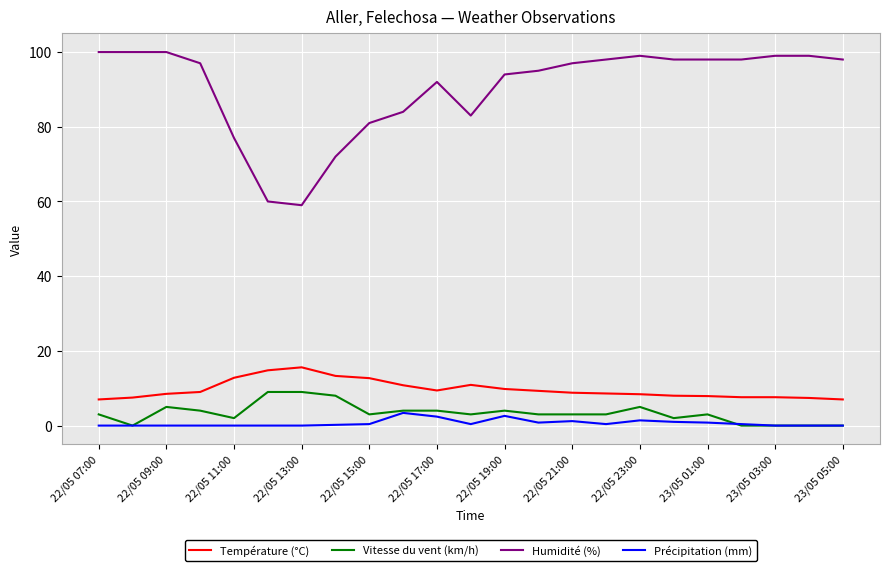

Which series has the largest range (max minus min)?

Humidité (%)